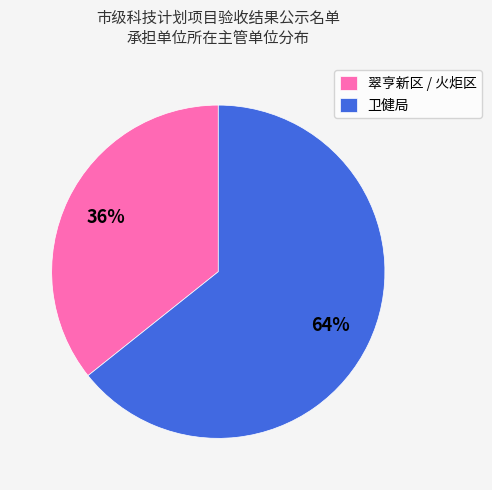

To the nearest percent, what is the average slice percentage?

50%